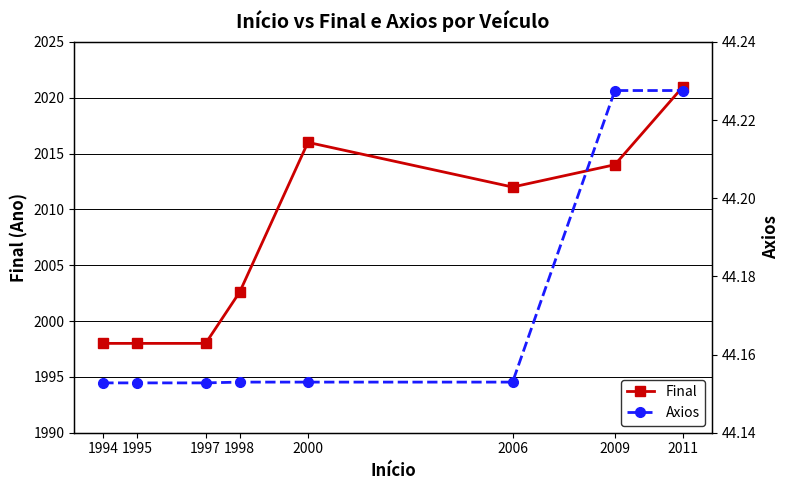

At 2006, list the series in order from largest to smallest.

Final, Axios